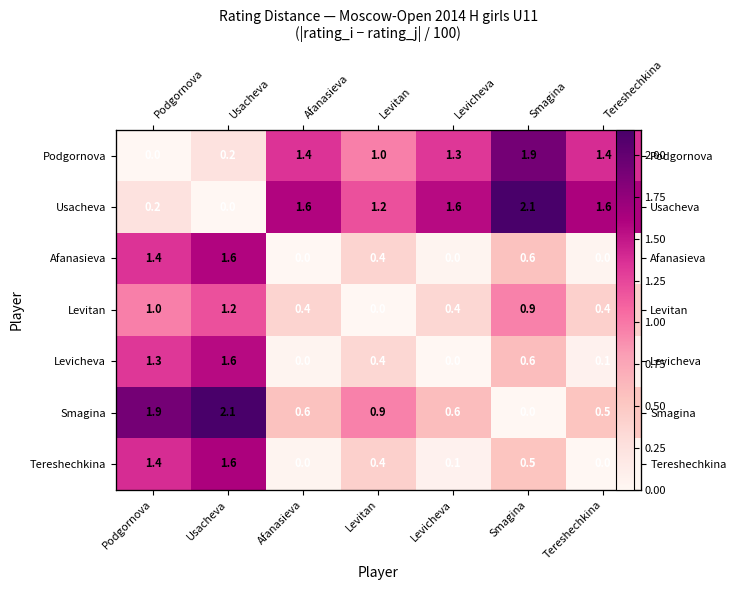

Rank the series by their maximum value, from highest to lowest.

Usacheva, Smagina, Podgornova, Tereshechkina, Afanasieva, Levicheva, Levitan